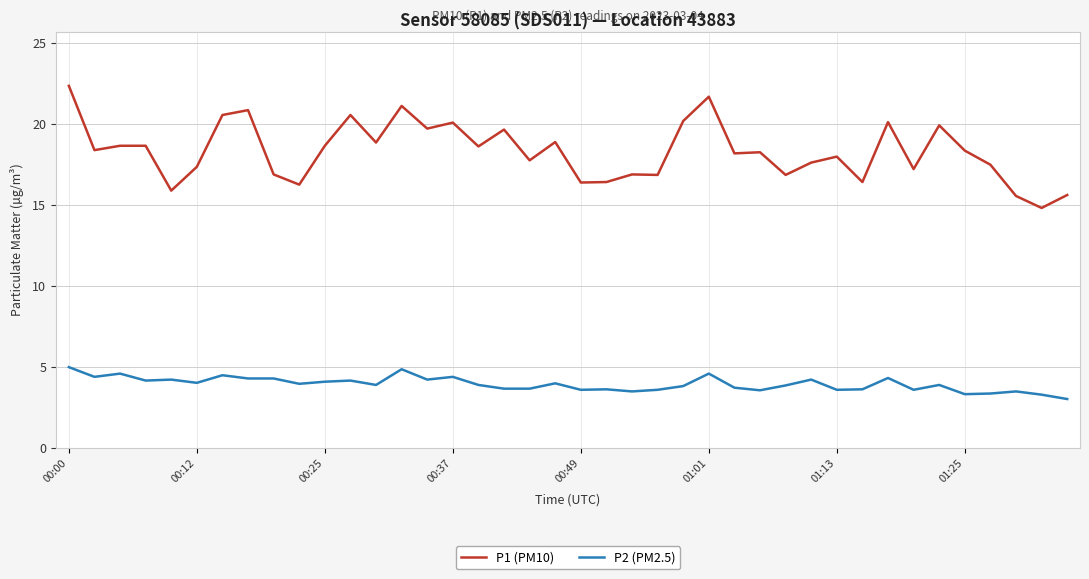

Which series has the largest total across all categories?

P1 (PM10)